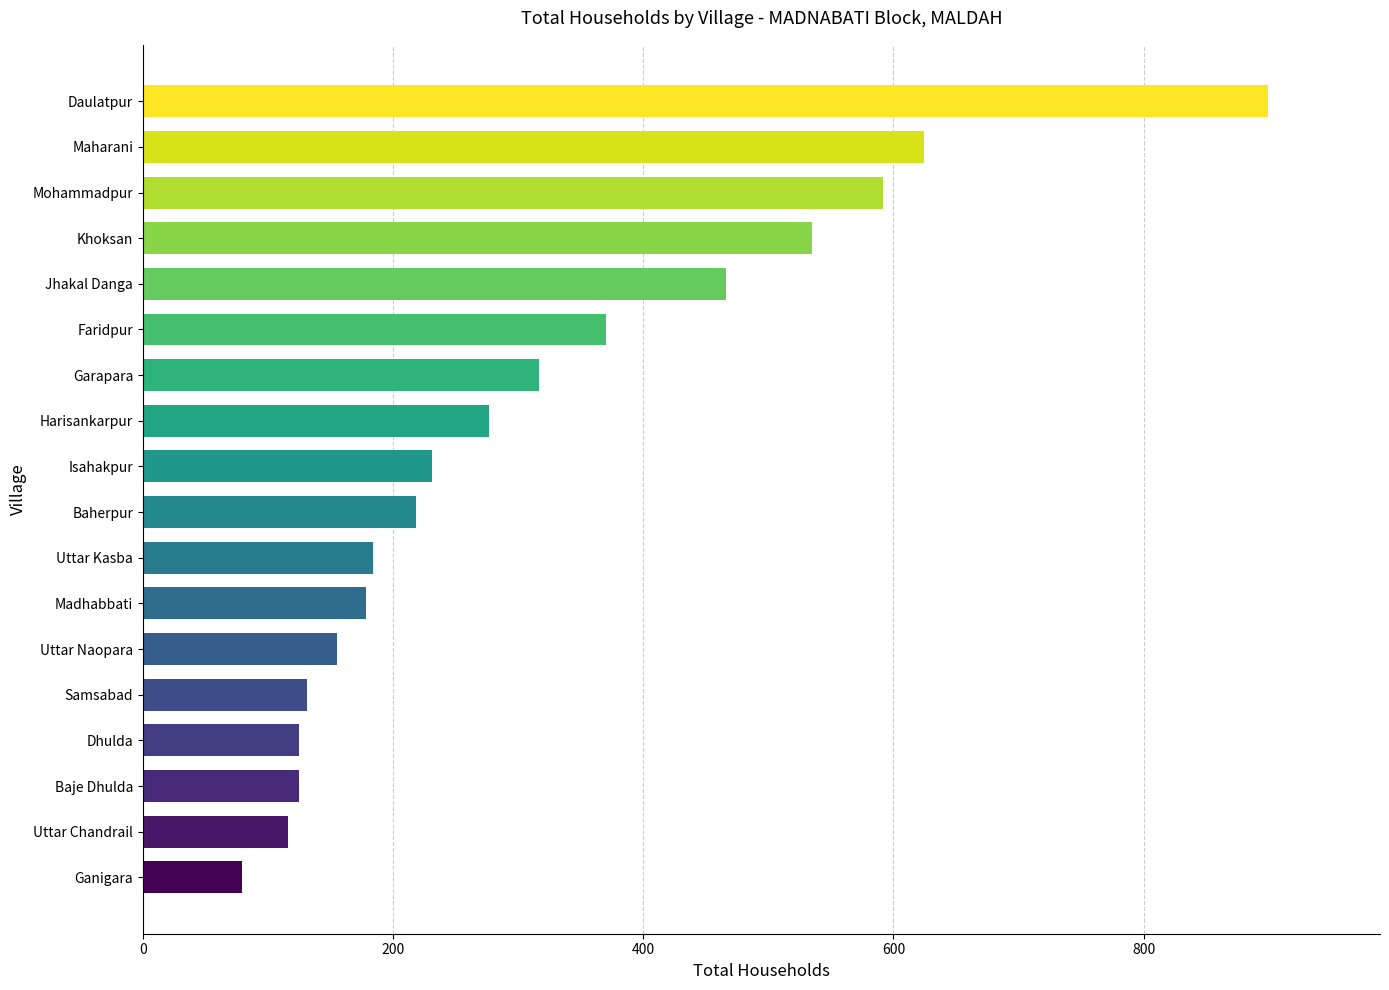

What is the label of the 12th bar from the top?

Madhabbati